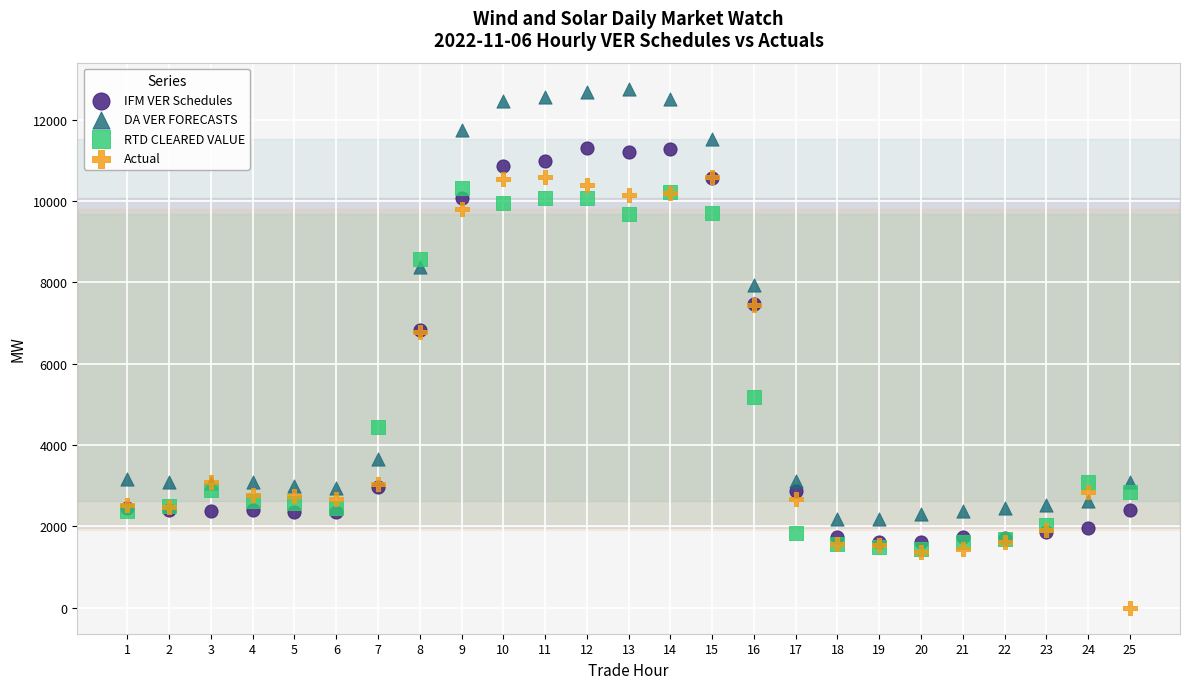

In the RTD CLEARED VALUE series, what Y value is closest to 5887?

5175.3